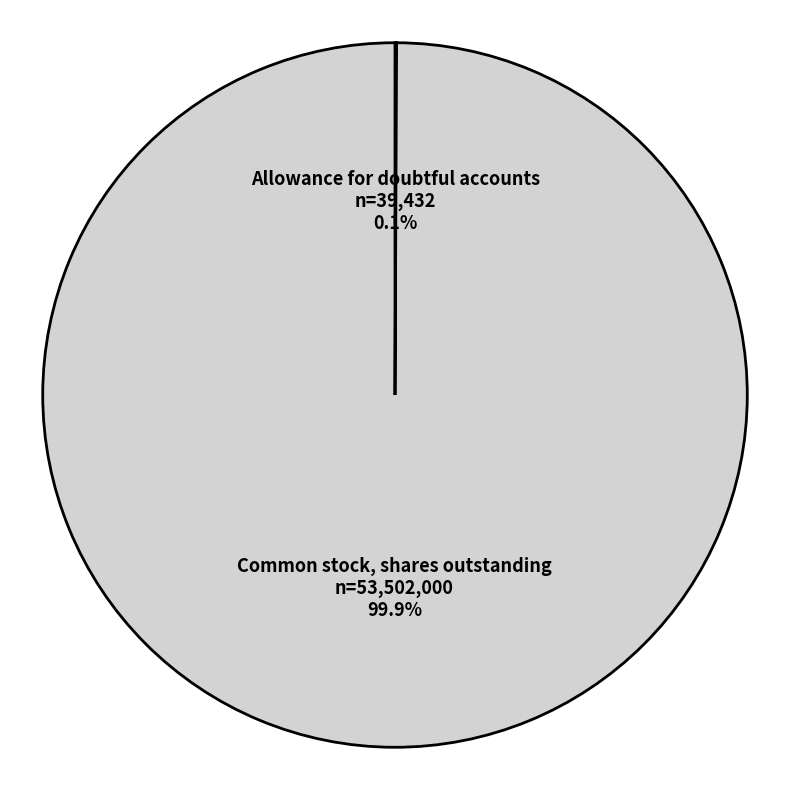

Which slice represents more than half of the pie?

Common stock, shares outstanding